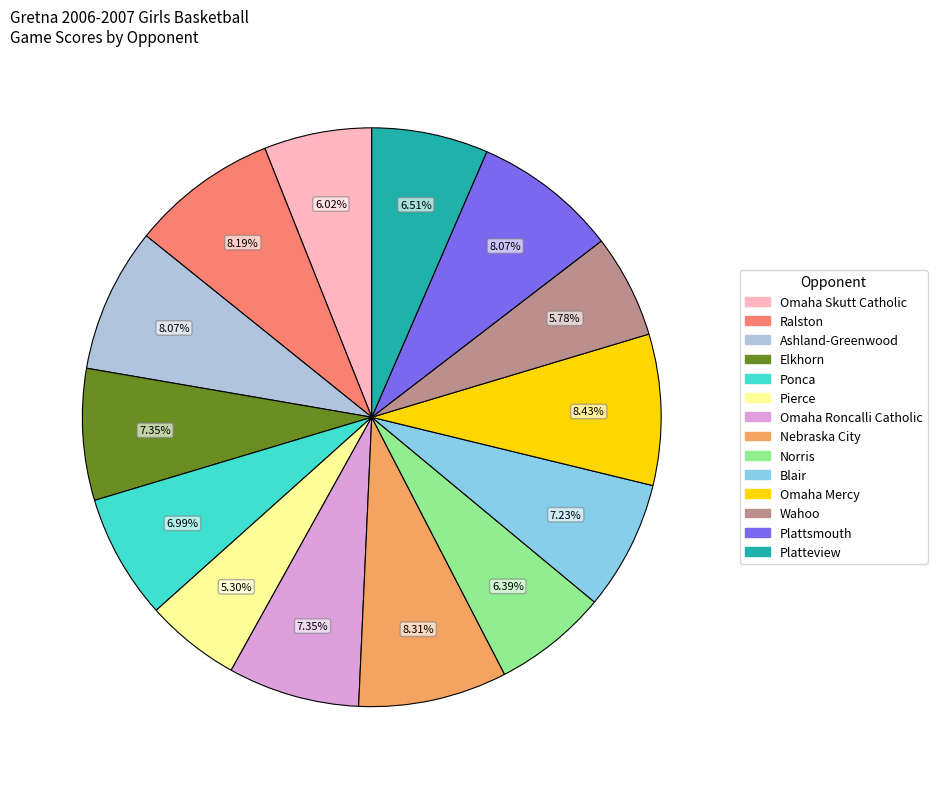

Is the sum of Elkhorn and Wahoo greater than half?

No